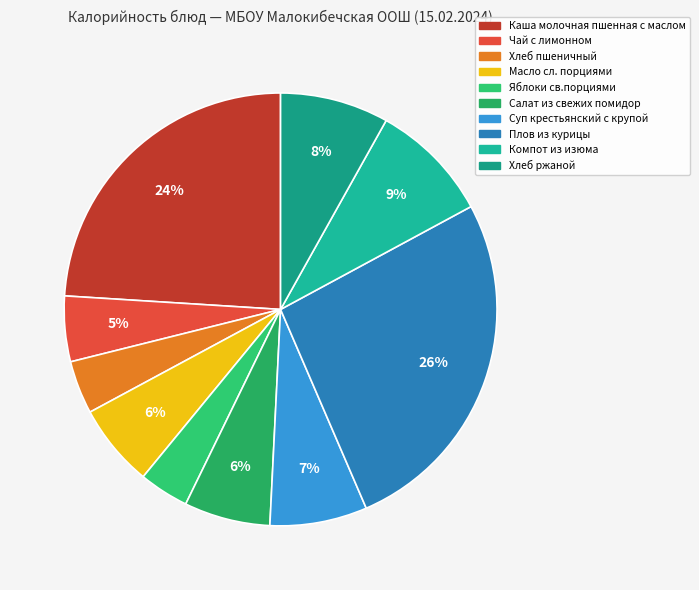

How many segments does this pie chart have?

10